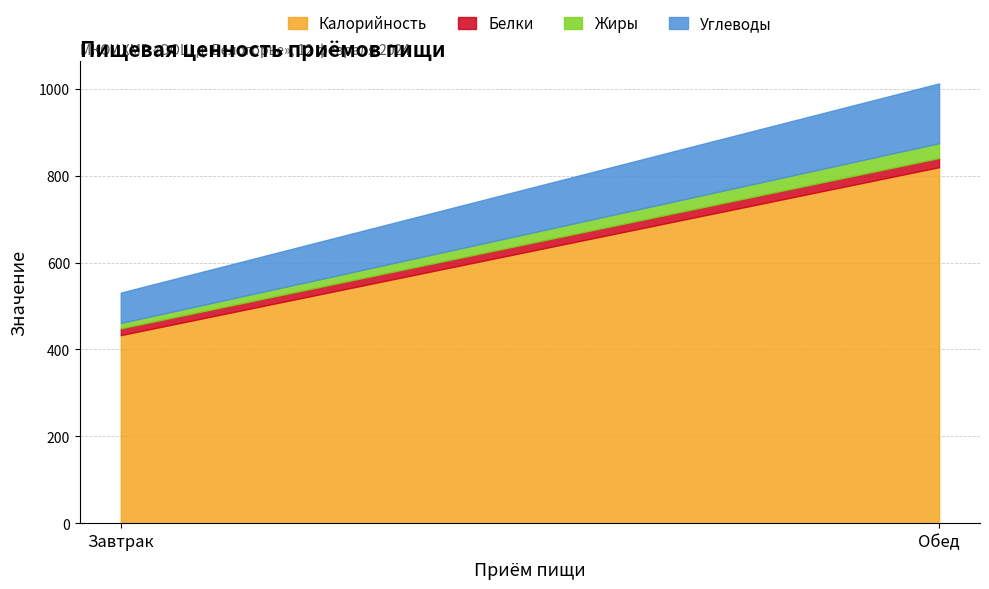

Rank the series at Обед from lowest to highest value.

Белки, Жиры, Углеводы, Калорийность